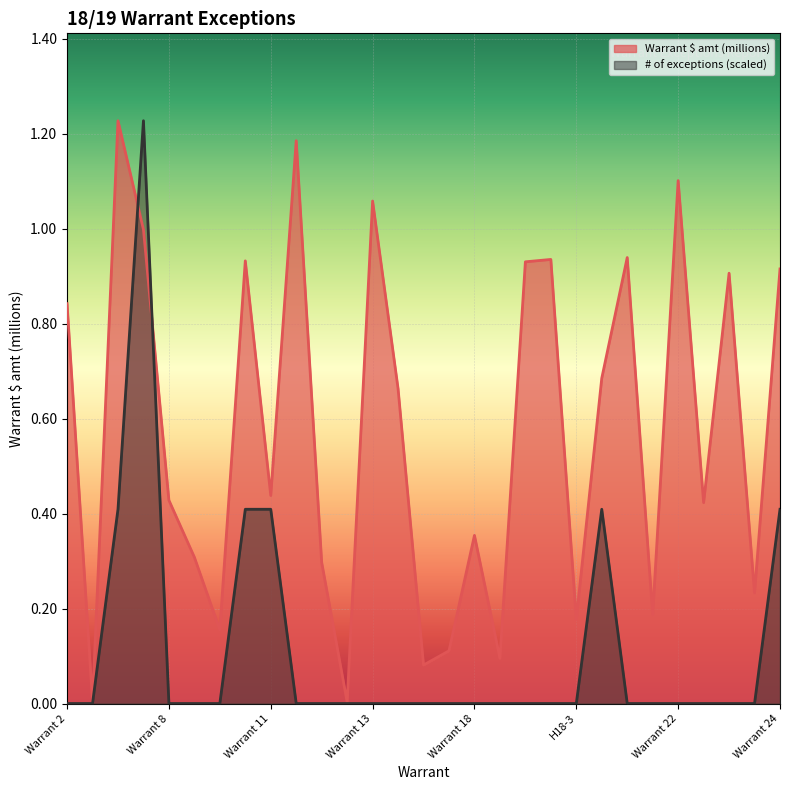

How many distinct data groups are displayed?

2